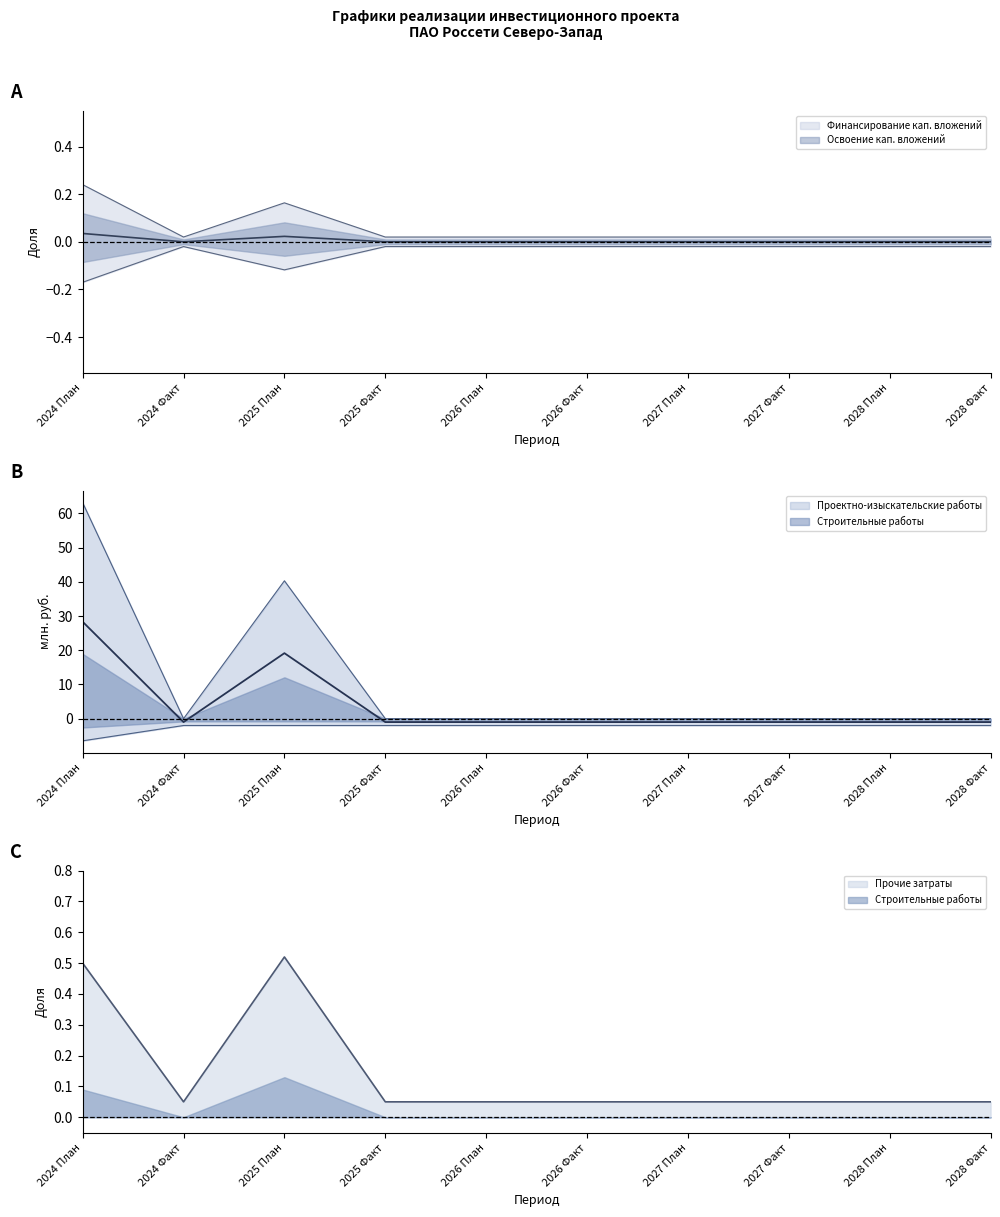

Does the chart have visible grid lines?

No